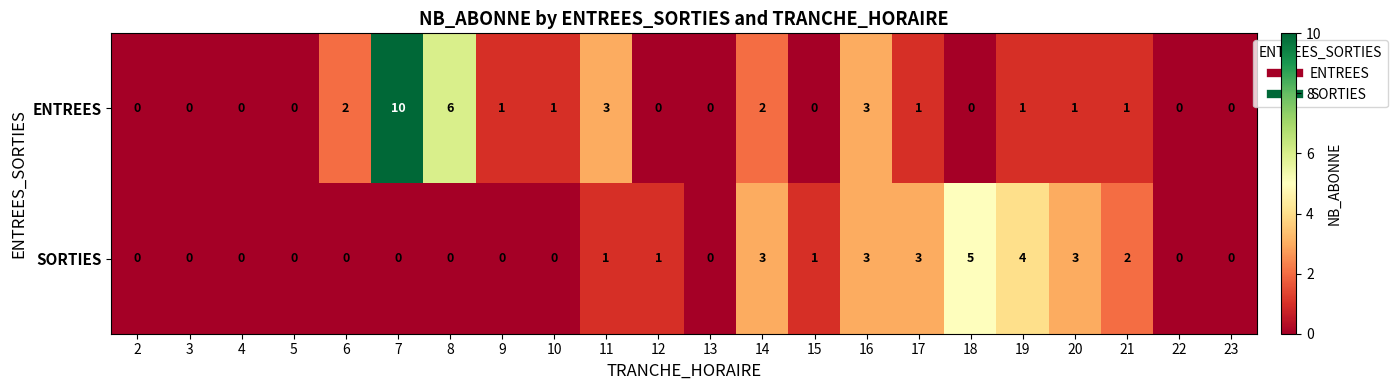

What is the spread (max minus min) of values at 10?

1